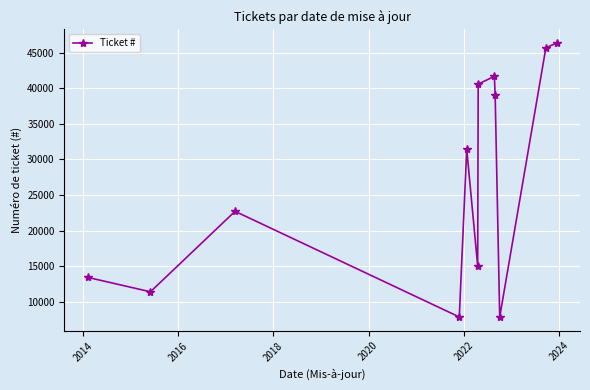

What is the value of the 5th point from the left?

31431